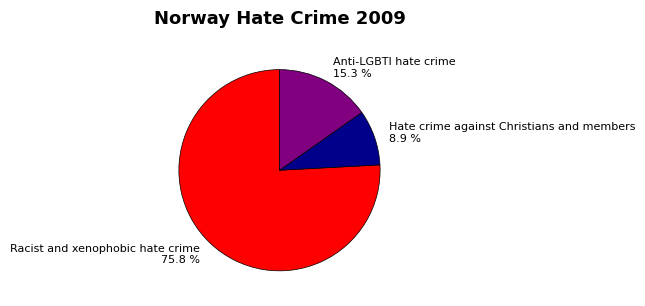

Combined, do Hate crime against Christians and members and Racist and xenophobic hate crime account for over 50%?

Yes